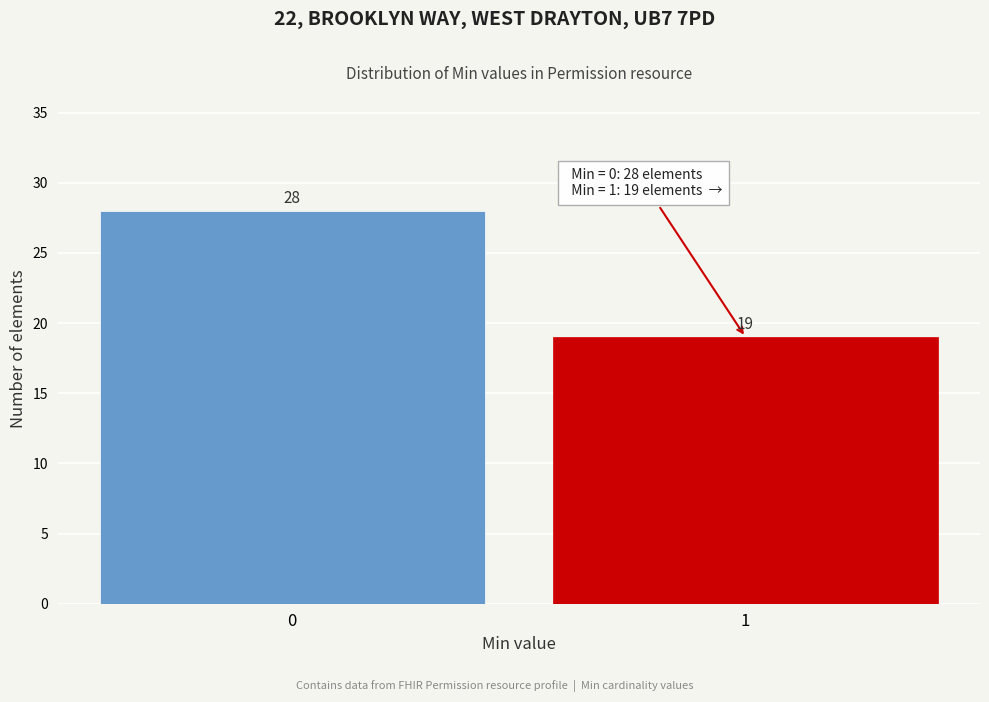

Reading left to right, what are all the values shown in this chart?

0=28	1=19